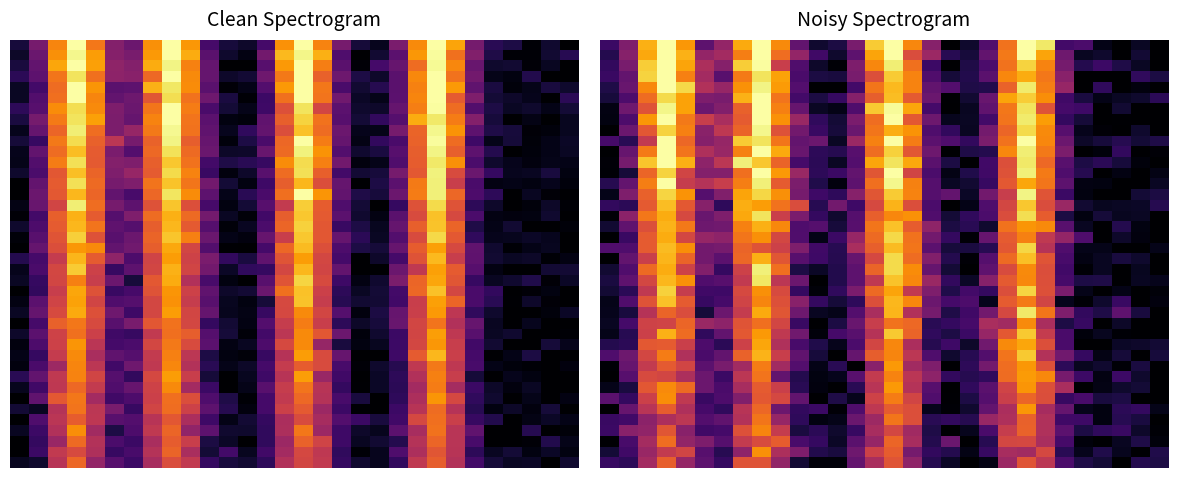

Count the number of categories in the chart.

30